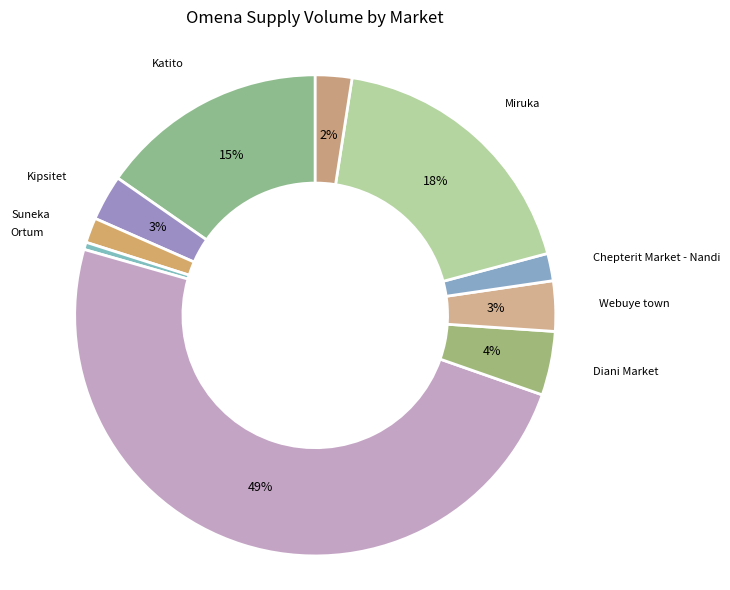

How many segments does this pie chart have?

10